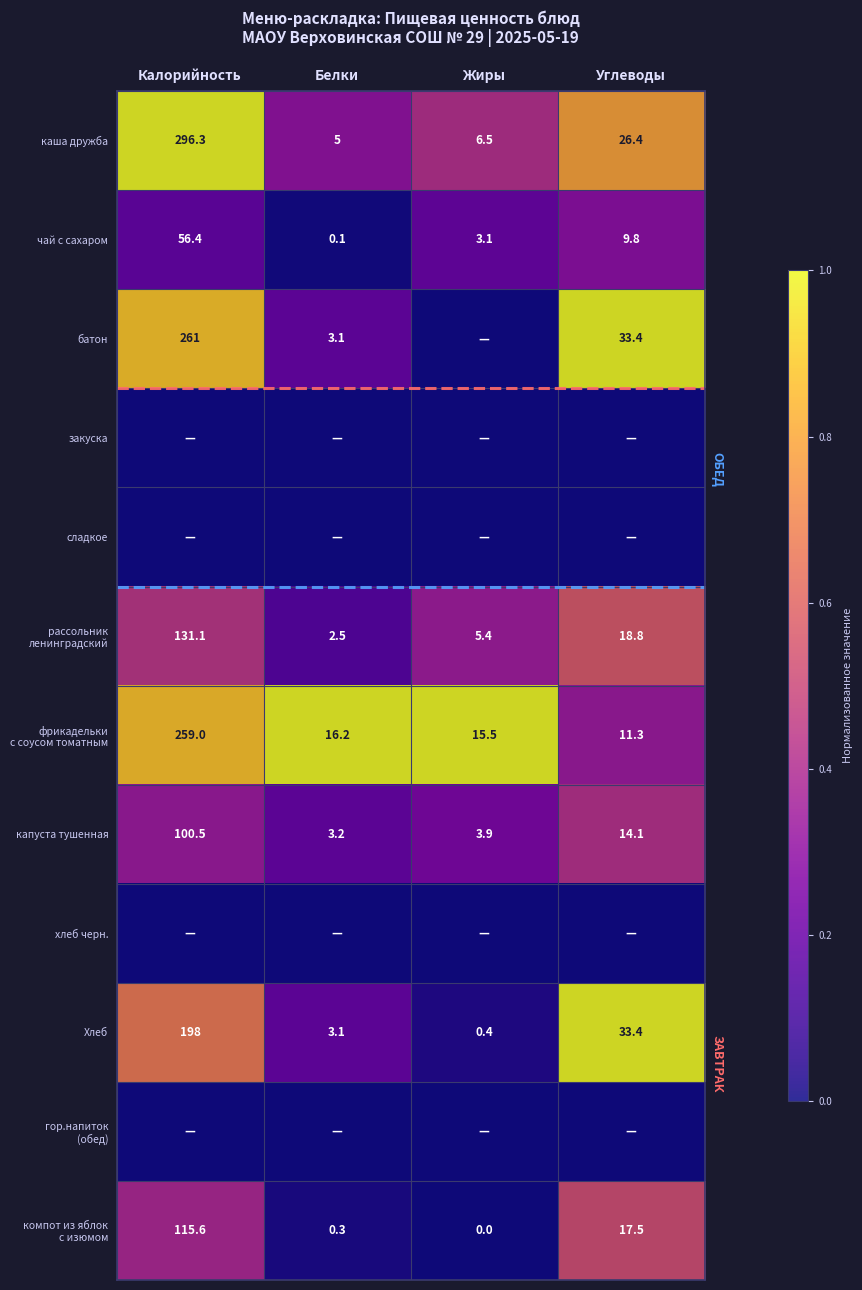

At which label is Хлеб closest to 99?

Углеводы